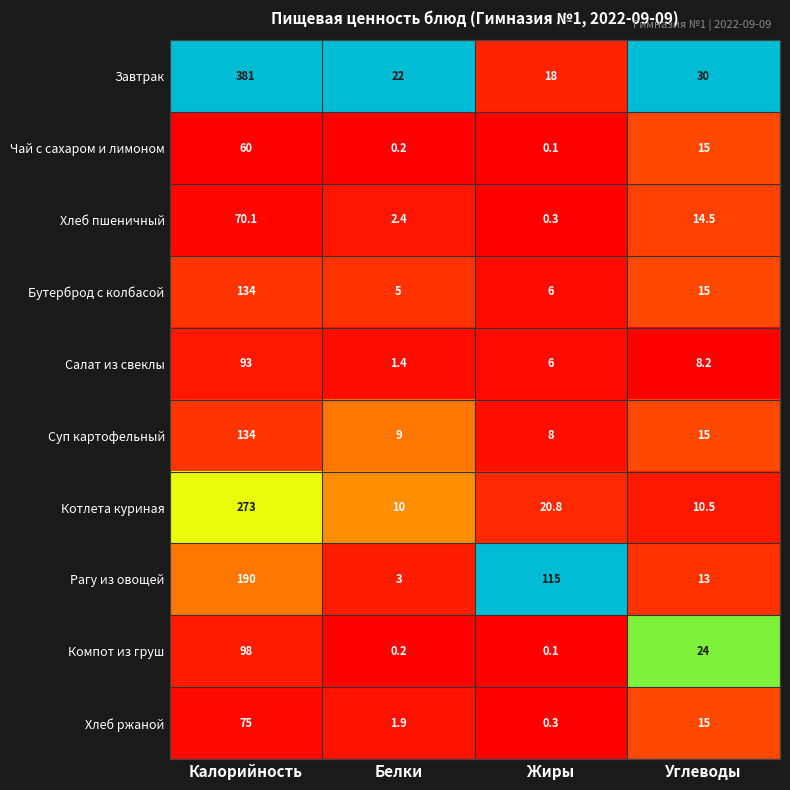

Which series has the largest range (max minus min)?

Завтрак